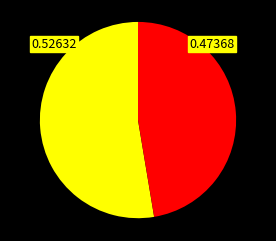

Does any single category account for the majority?

Yes